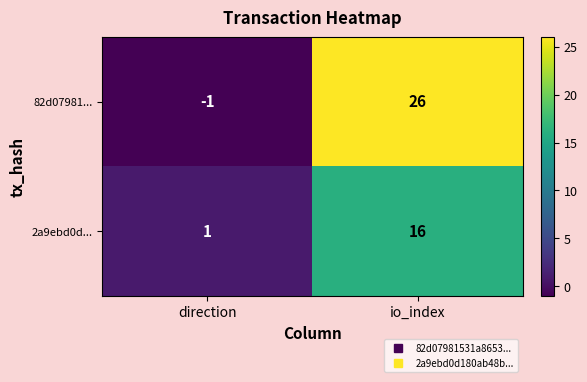

True or false: 82d07981... has a value of 26 at io_index.

True